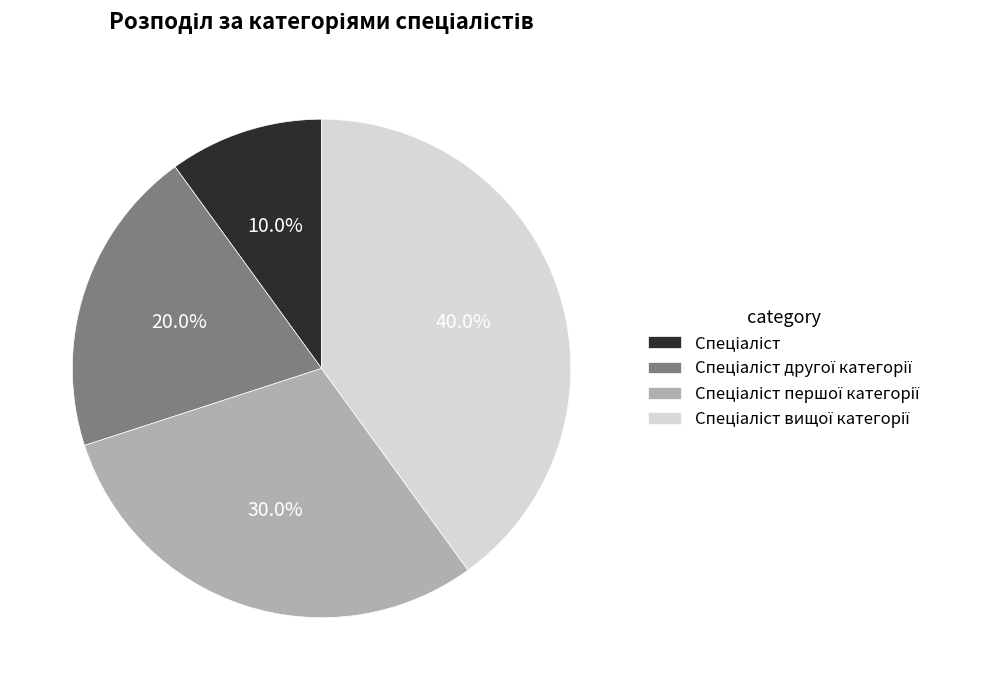

How many segments does this pie chart have?

4